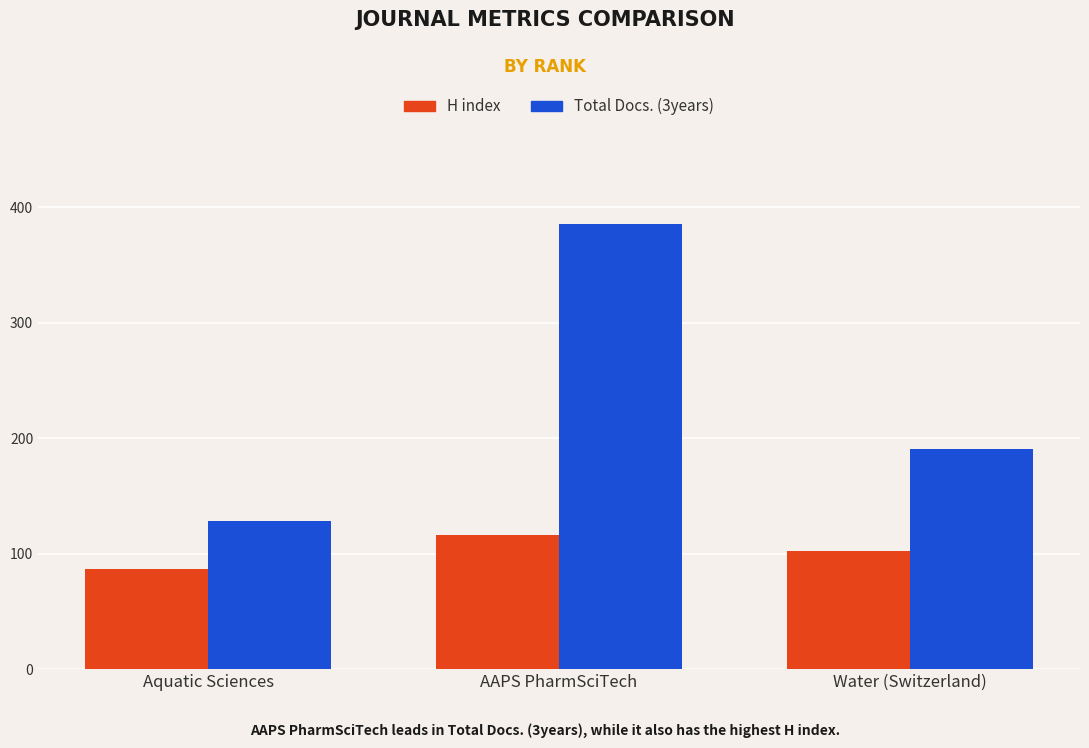

The value of Total Docs. (3years) at Water (Switzerland) is 120. True or false?

False